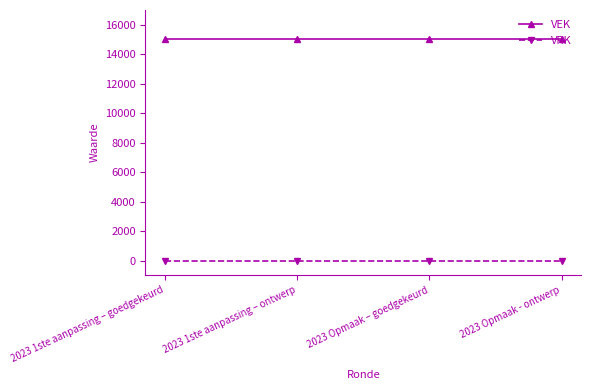

What is the total value across all series at 2023 1ste aanpassing – goedgekeurd?

15000